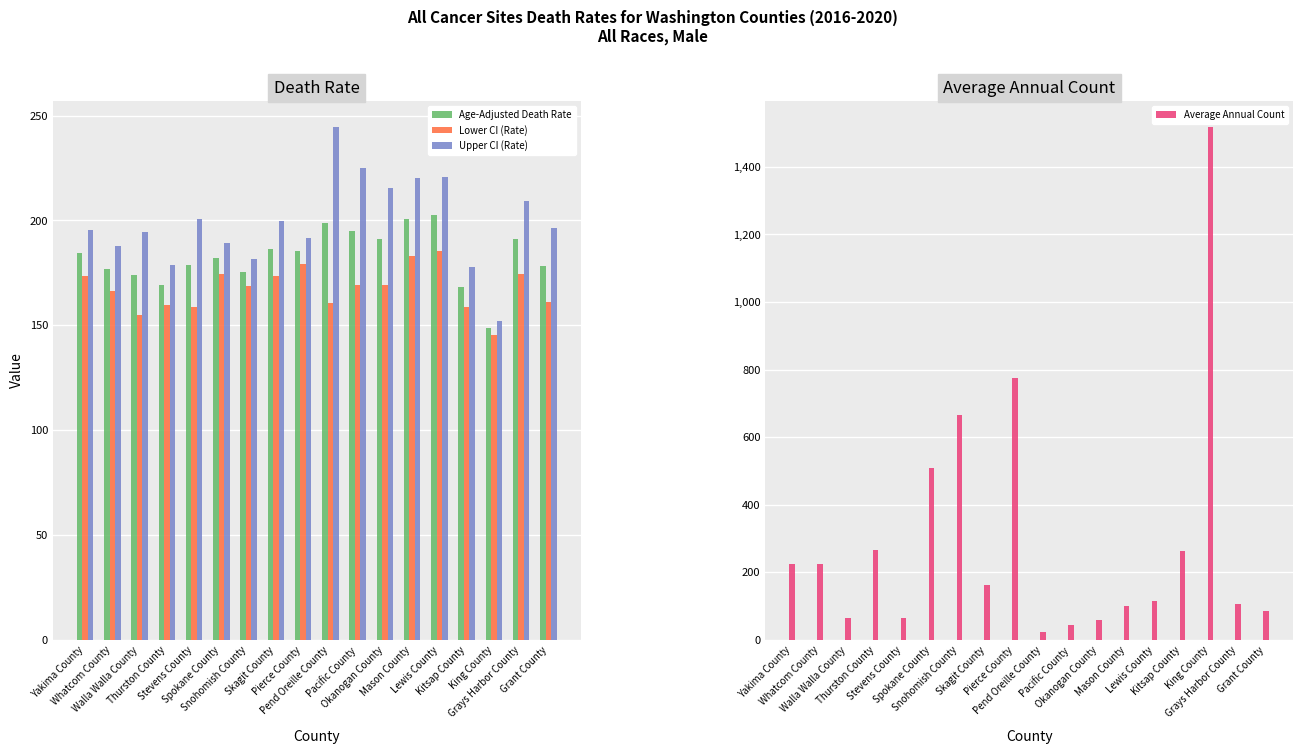

What is the average value of the Lower CI (Rate) series?

167.6